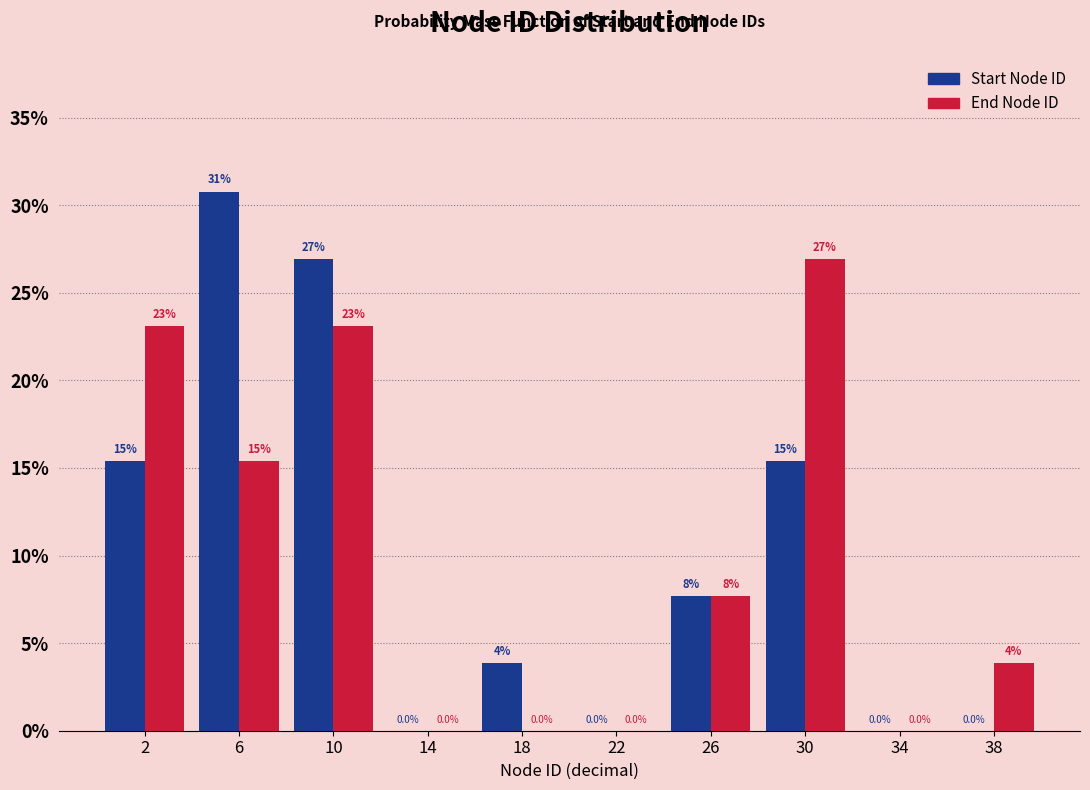

In the Start Node ID series, which range on the x-axis has the tallest bar?

4 to 8